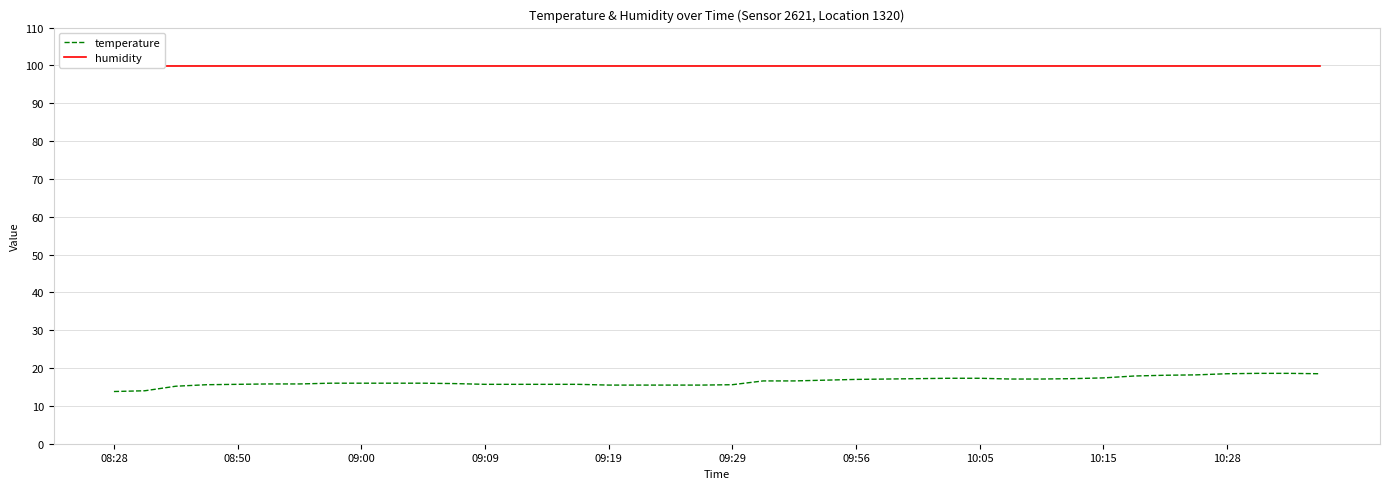

Which series has the largest total across all categories?

humidity